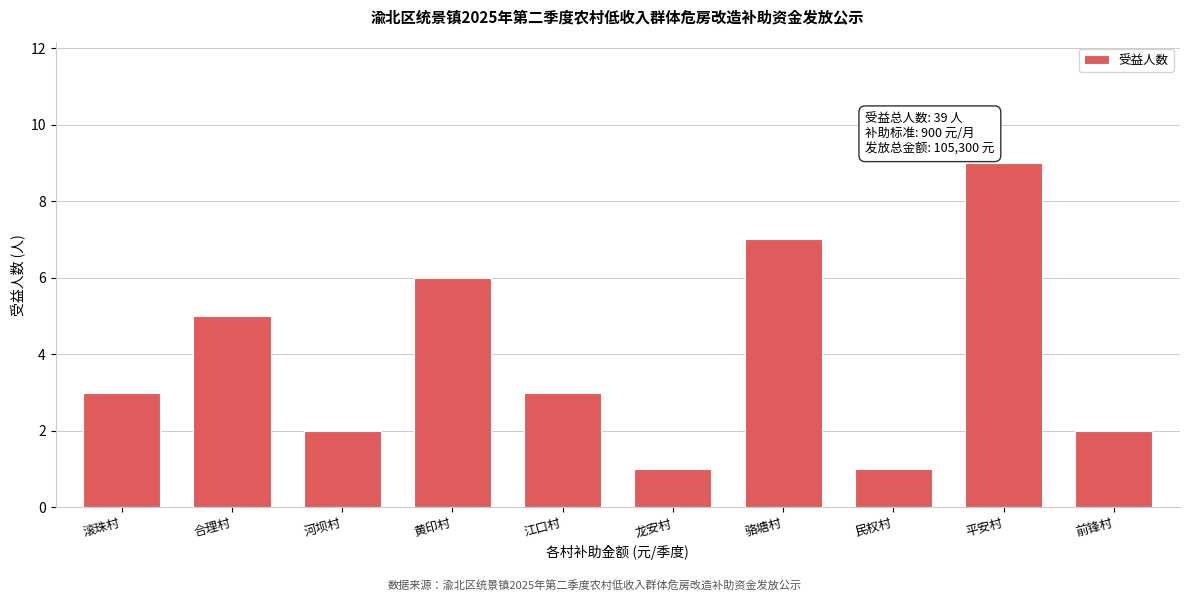

Reading right to left, what are all the values shown in this chart?

前锋村=2	平安村=9	民权村=1	骆塘村=7	龙安村=1	江口村=3	黄印村=6	河坝村=2	合理村=5	滚珠村=3